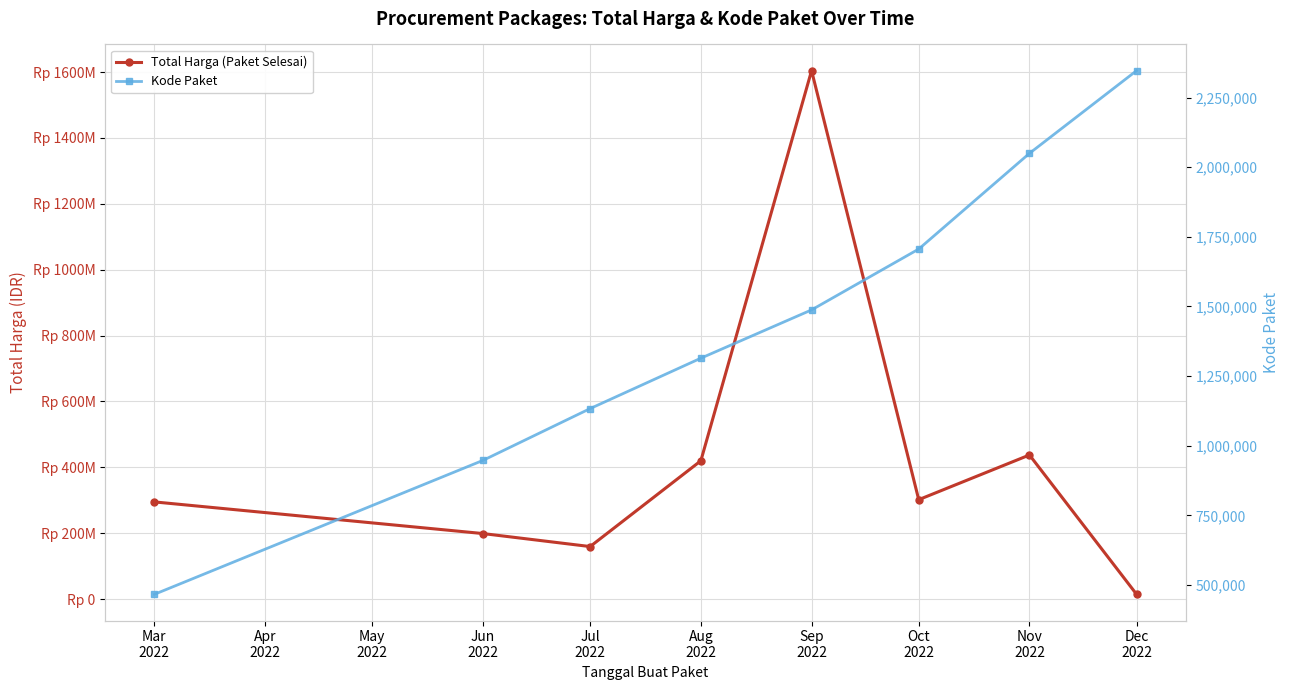

True or false: Total Harga (Paket Selesai) and Kode Paket intersect in this chart.

False